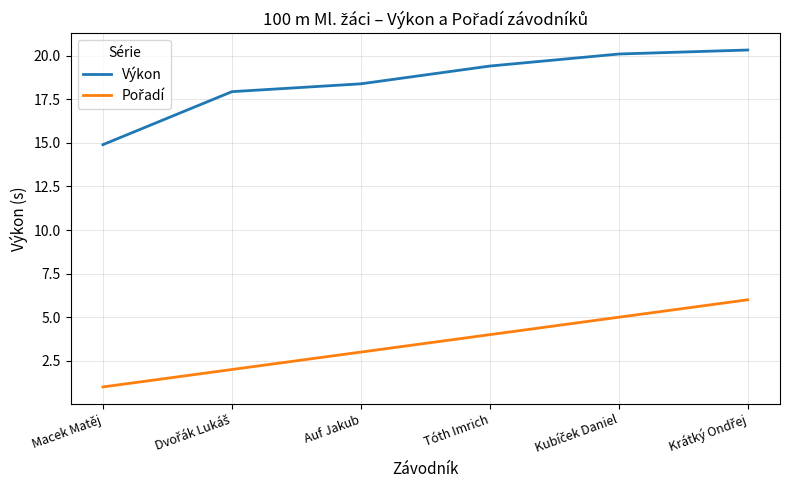

Where does the Výkon series first go above 19?

Tóth Imrich